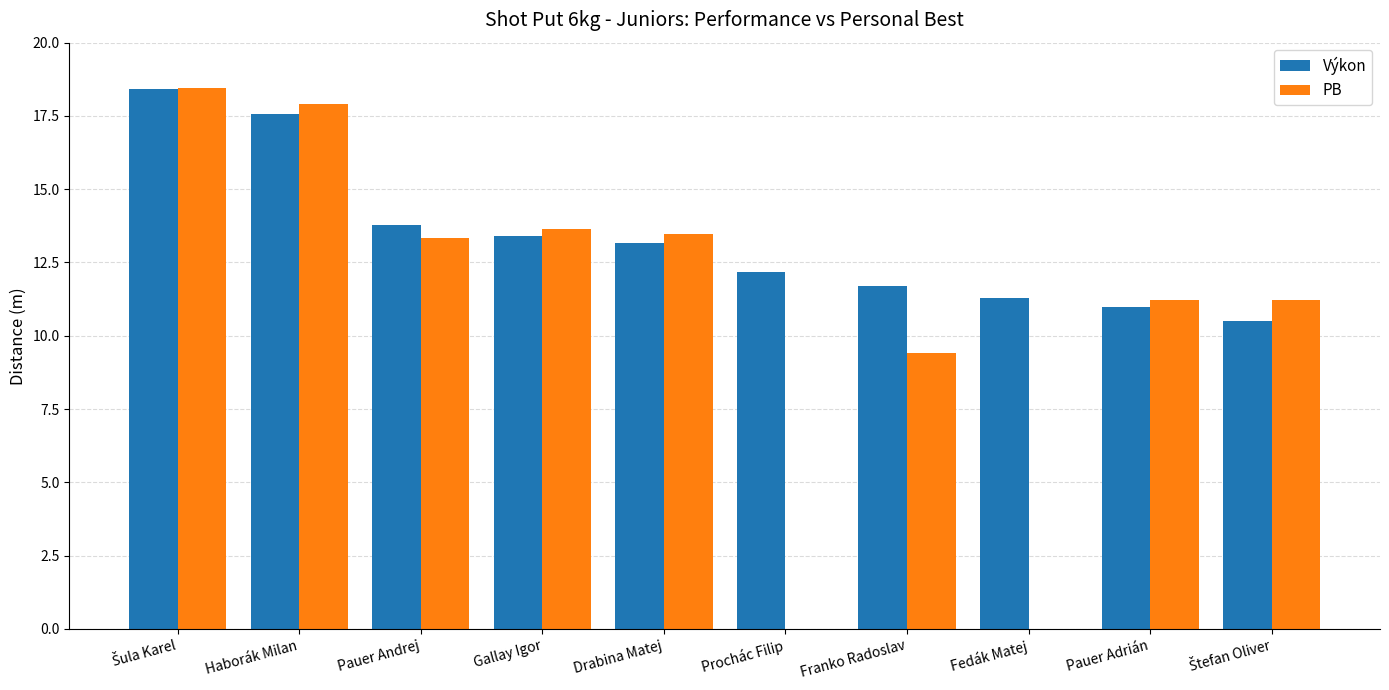

What is the total value across all series at Franko Radoslav?

21.1